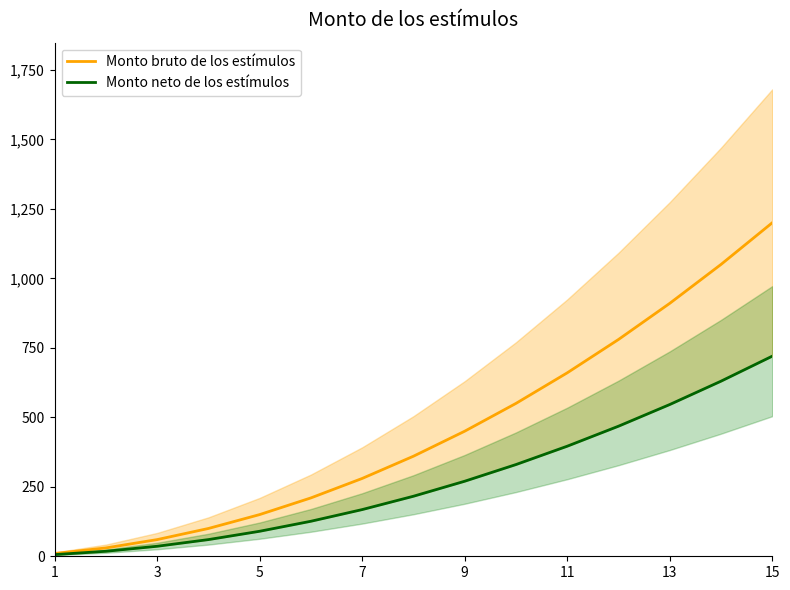

The value of Monto bruto de los estímulos at 13 is 910. True or false?

True